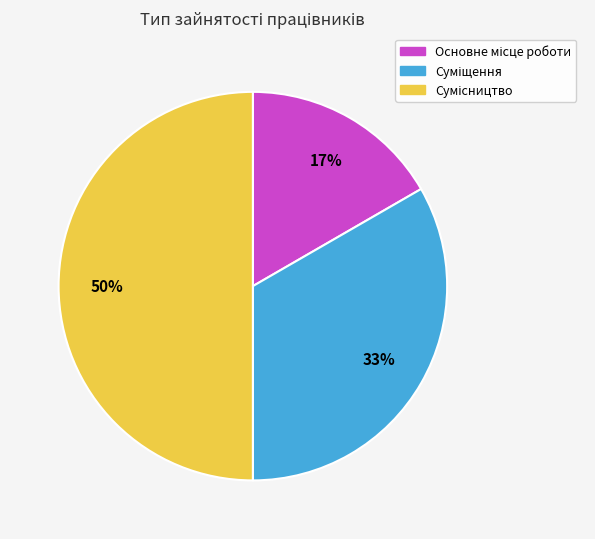

To the nearest percent, what is the average slice percentage?

33%